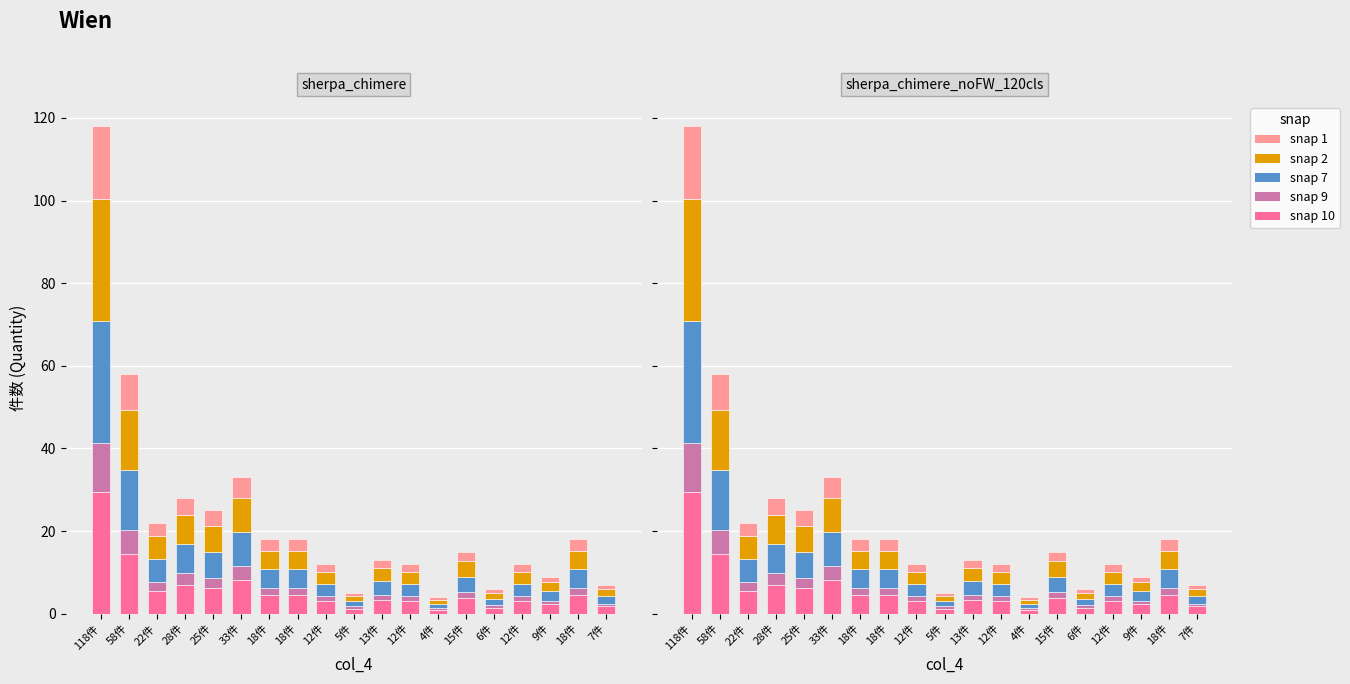

What is the difference between the highest and lowest values at 25件?

3.8